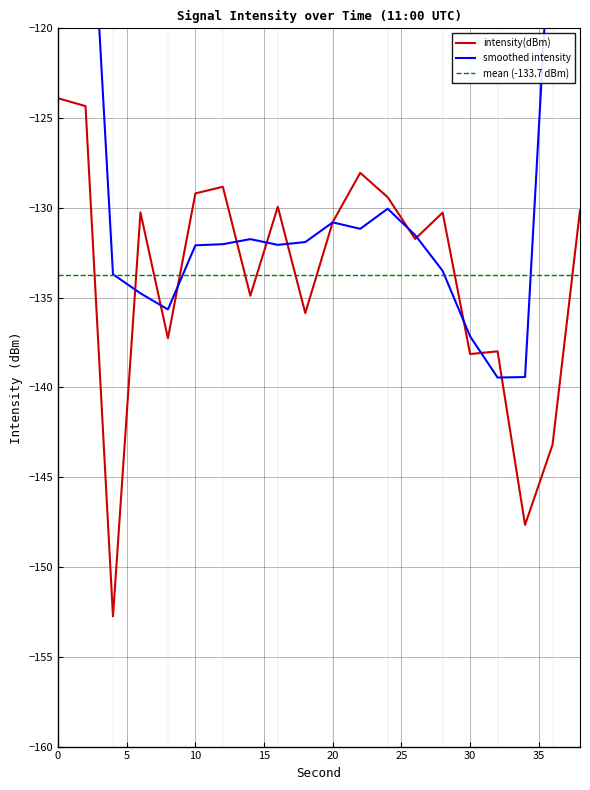

The chart shows a value of -180.6 at 20. True or false?

False